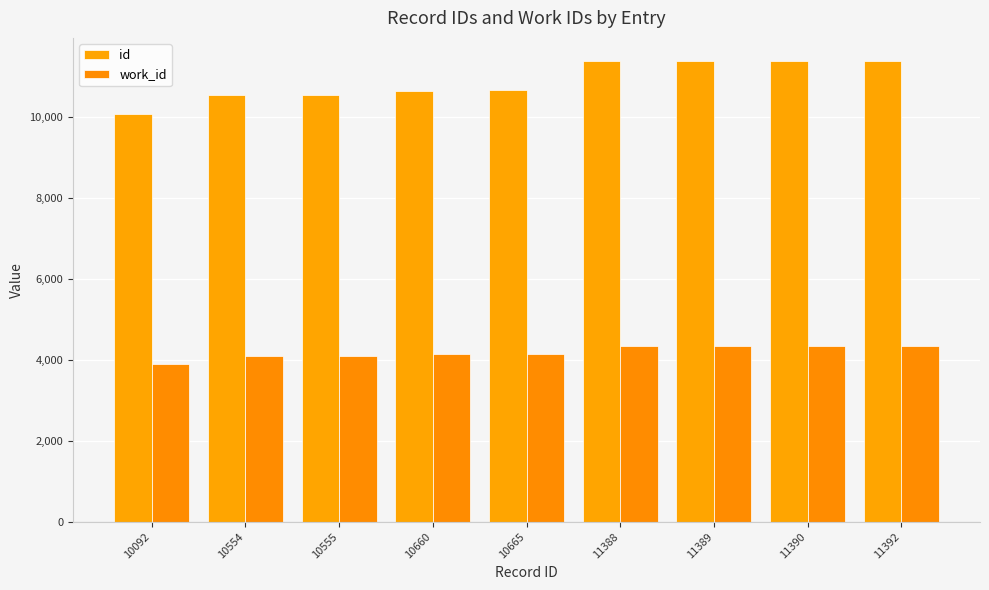

Rank the series by their average value, from lowest to highest.

work_id, id